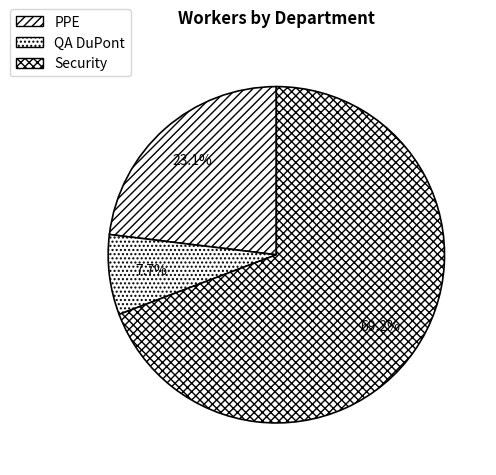

How much of the chart is everything except QA DuPont?

92.3%